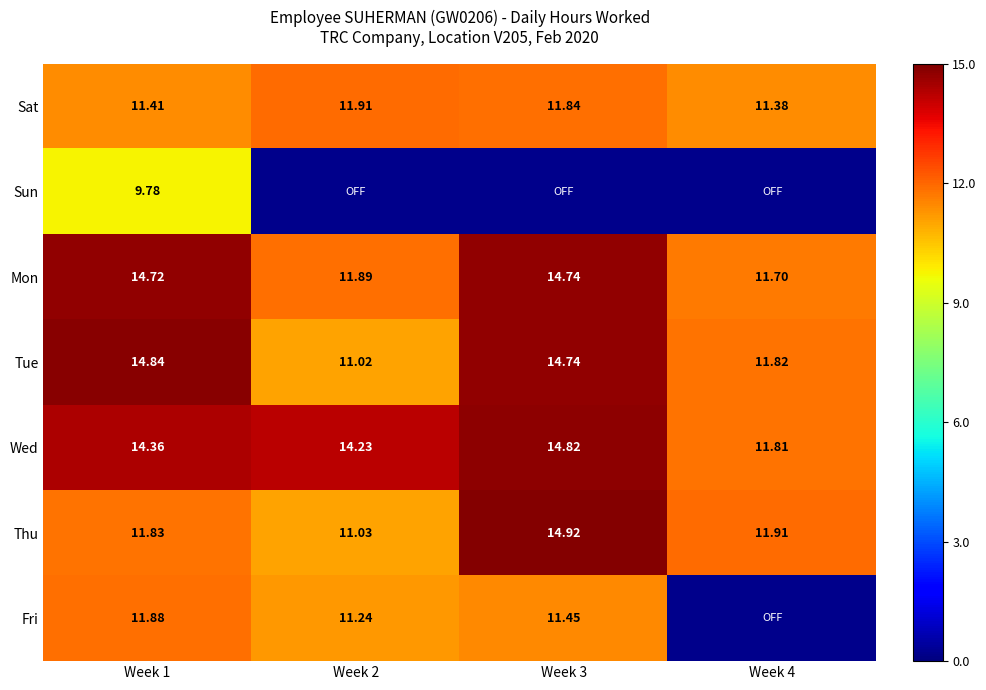

At how many categories does at least one series exceed 13?

3